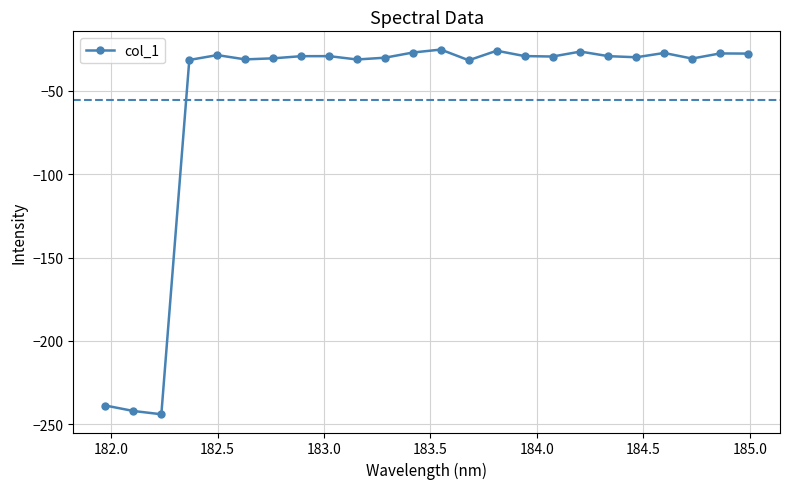

What is the value of the 19th point from the left?

-29.2